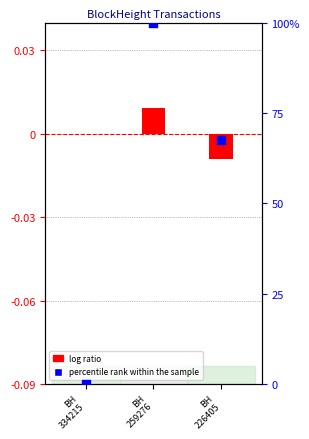

At how many categories does at least one series exceed 18?

2